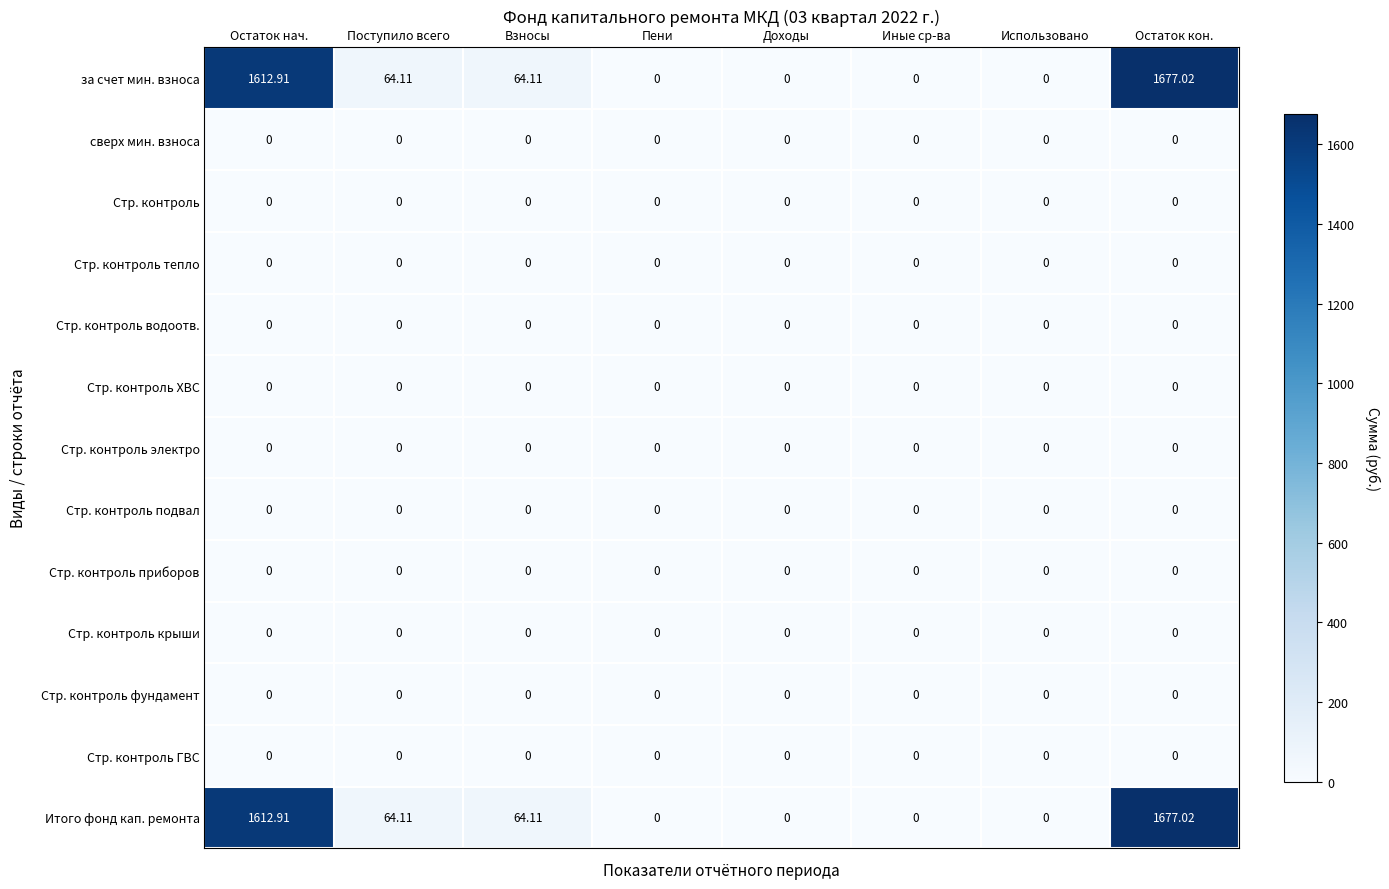

At how many categories does at least one series exceed 1474?

2